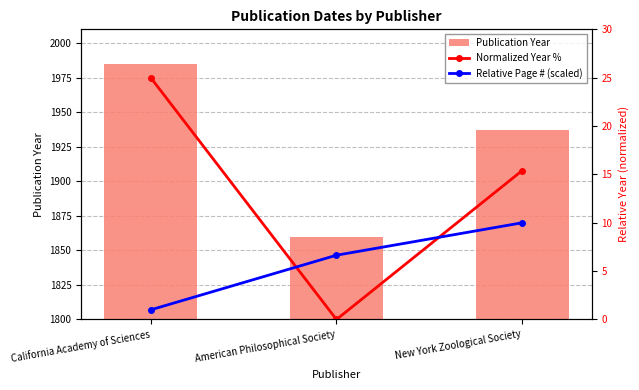

What is the value of the Normalized Year % bar at the 1st from the left?

25.0